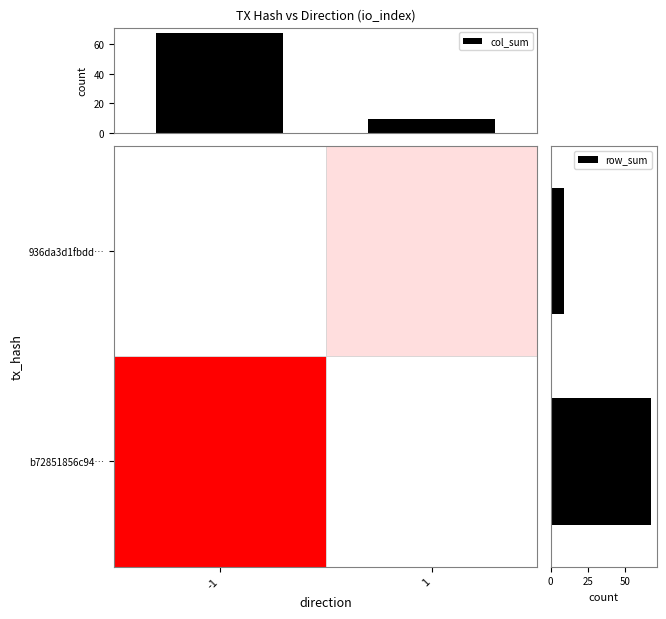

What is the sum of all col_sum values?

77